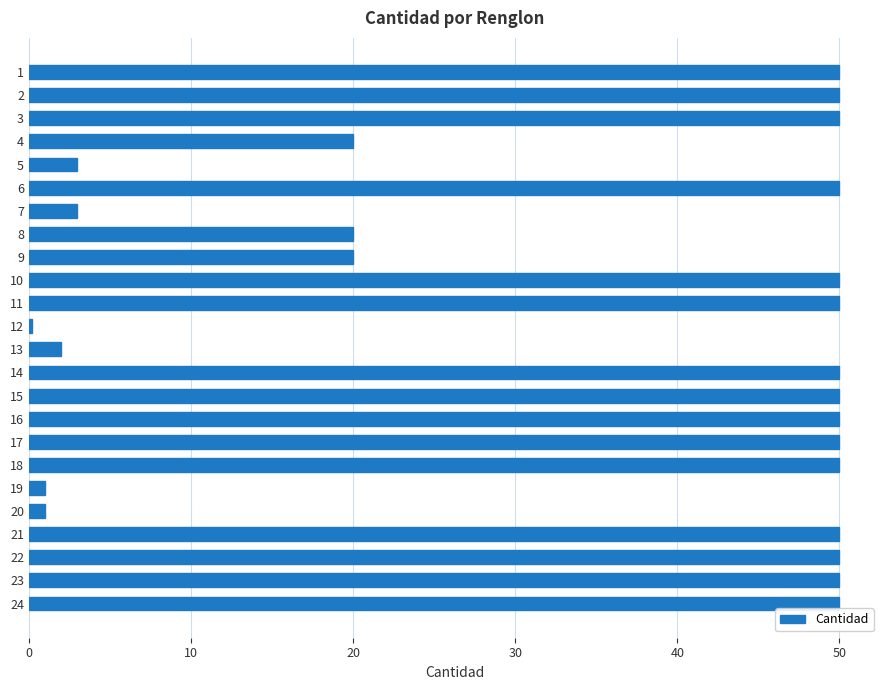

At which category does the chart reach its minimum across all series?

12